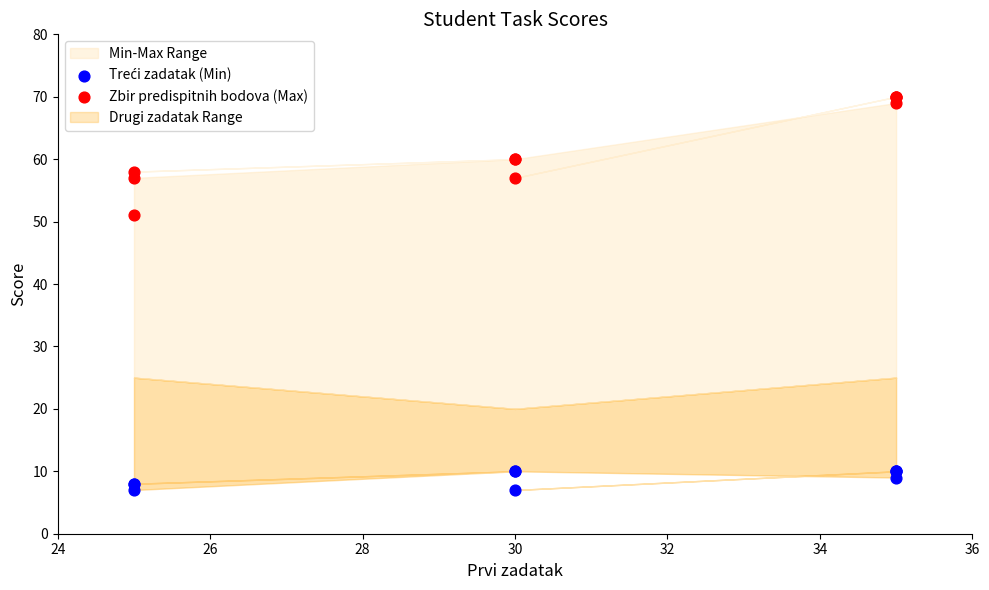

Across all series, what Y value is closest to 38?

51